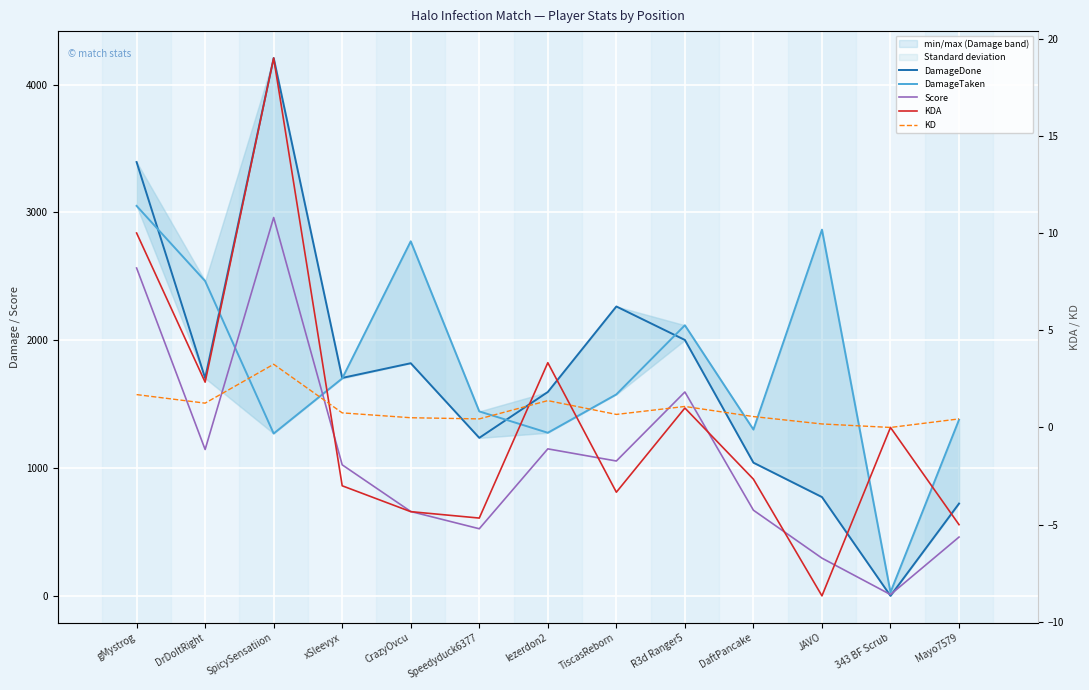

True or false: KD and KDA cross at least once.

True